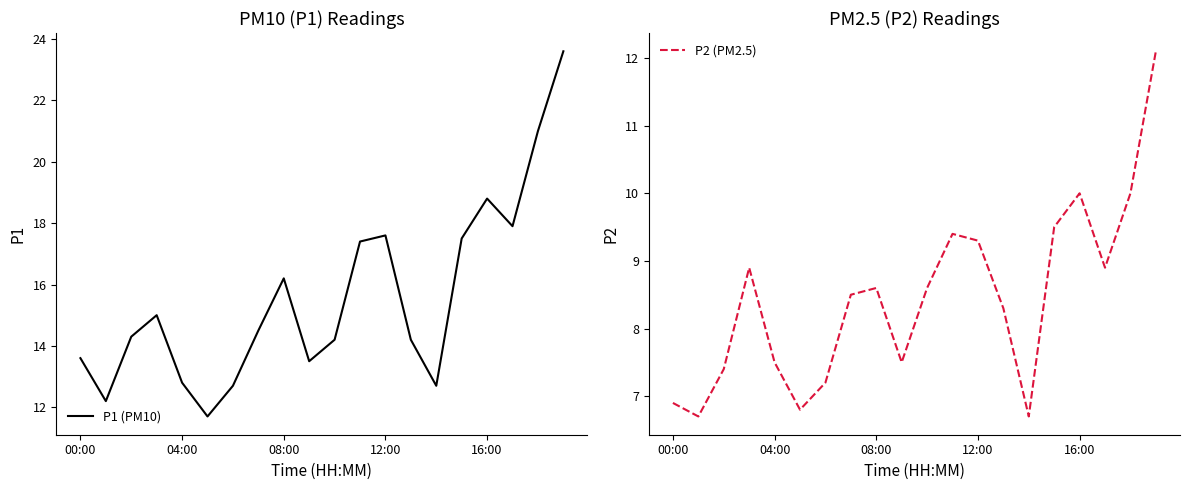

Reading left to right, what are all the values shown in this chart?

P1 (PM10): 13.6	12.2	14.3	15.0	12.8	11.7	12.7	14.5	16.2	13.5	14.2	17.4	17.6	14.2	12.7	17.5	18.8	17.9	21.0	23.6
P2 (PM2.5): 6.9	6.7	7.4	8.9	7.5	6.8	7.2	8.5	8.6	7.5	8.6	9.4	9.3	8.3	6.7	9.5	10.0	8.9	10.0	12.1